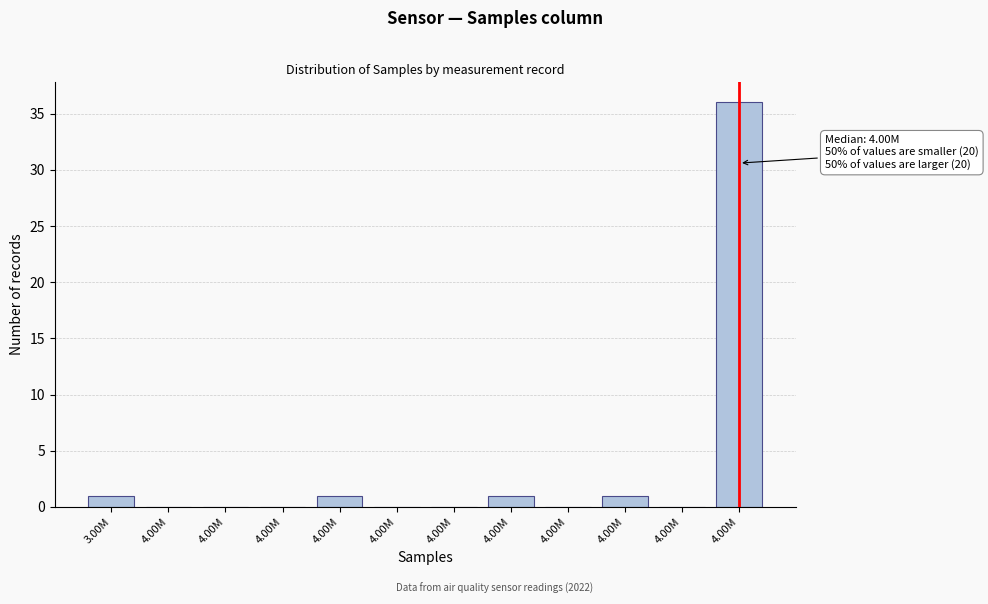

Are the bars horizontal?

No